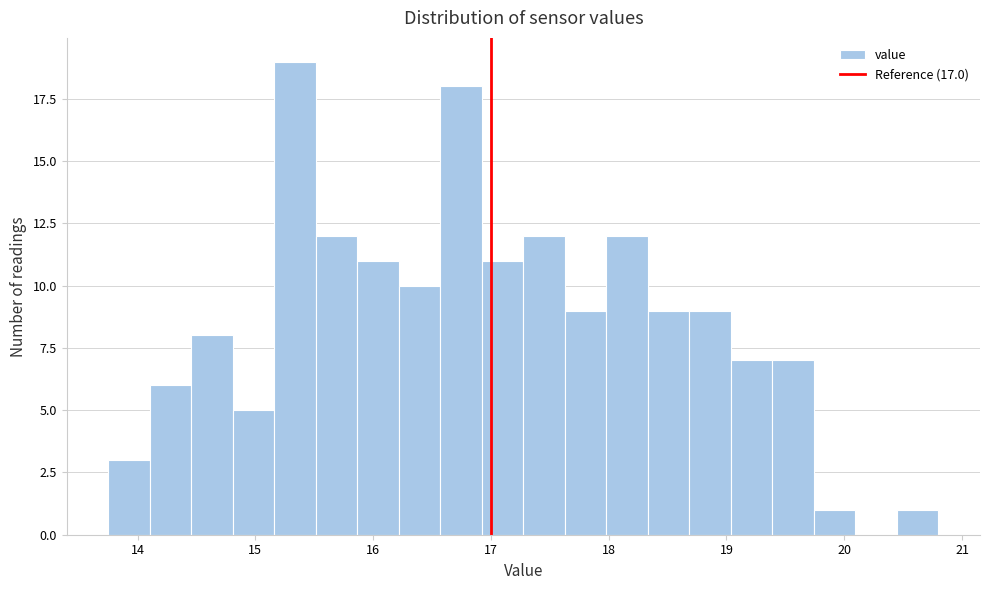

Read against the x-axis, roughly where is the centre of the tallest bar?

15.3